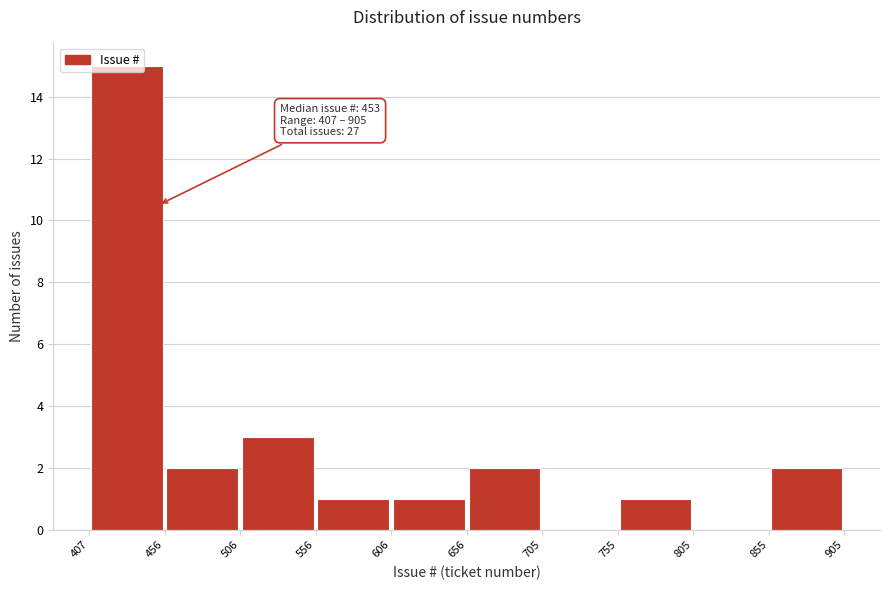

Over which range of the x-axis is the bar tallest?

407 to 456